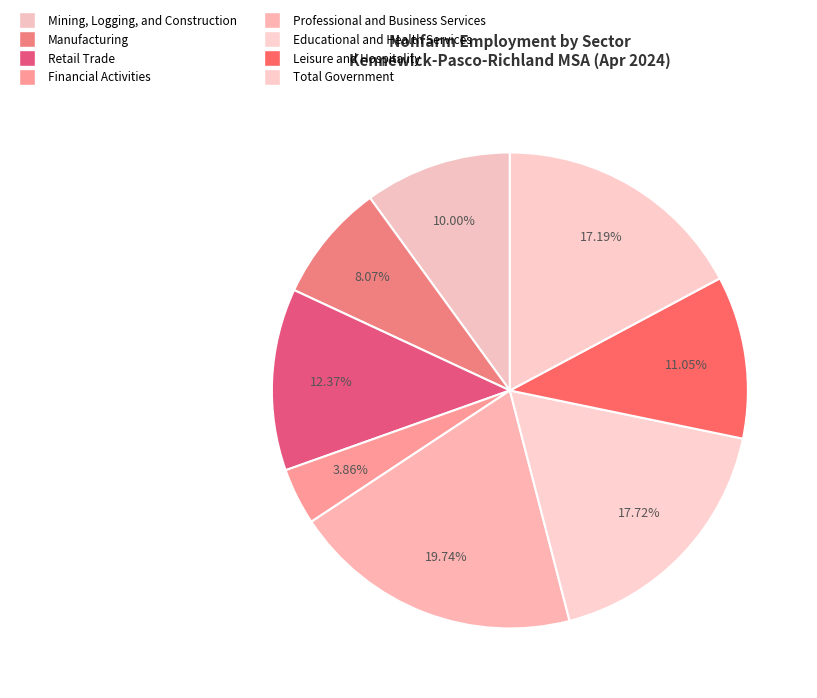

Do Manufacturing and Mining, Logging, and Construction together represent more than half of the pie?

No